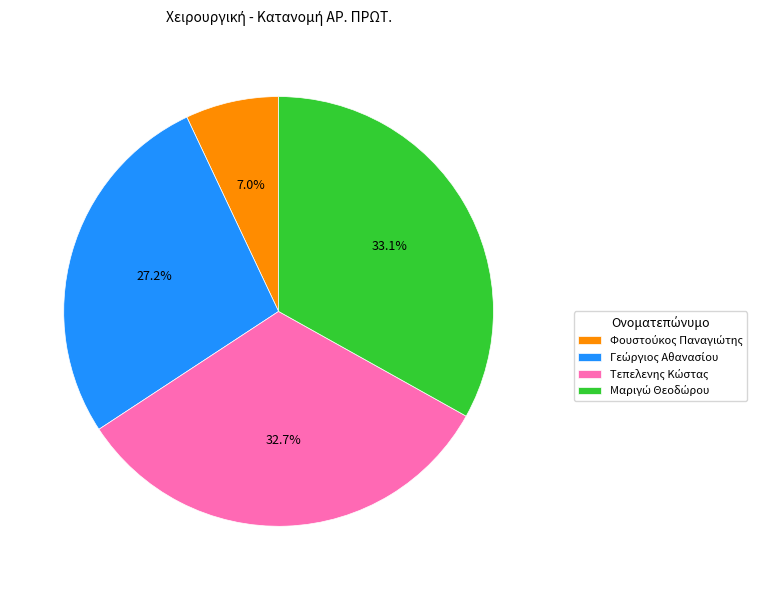

Does any single category account for the majority?

No